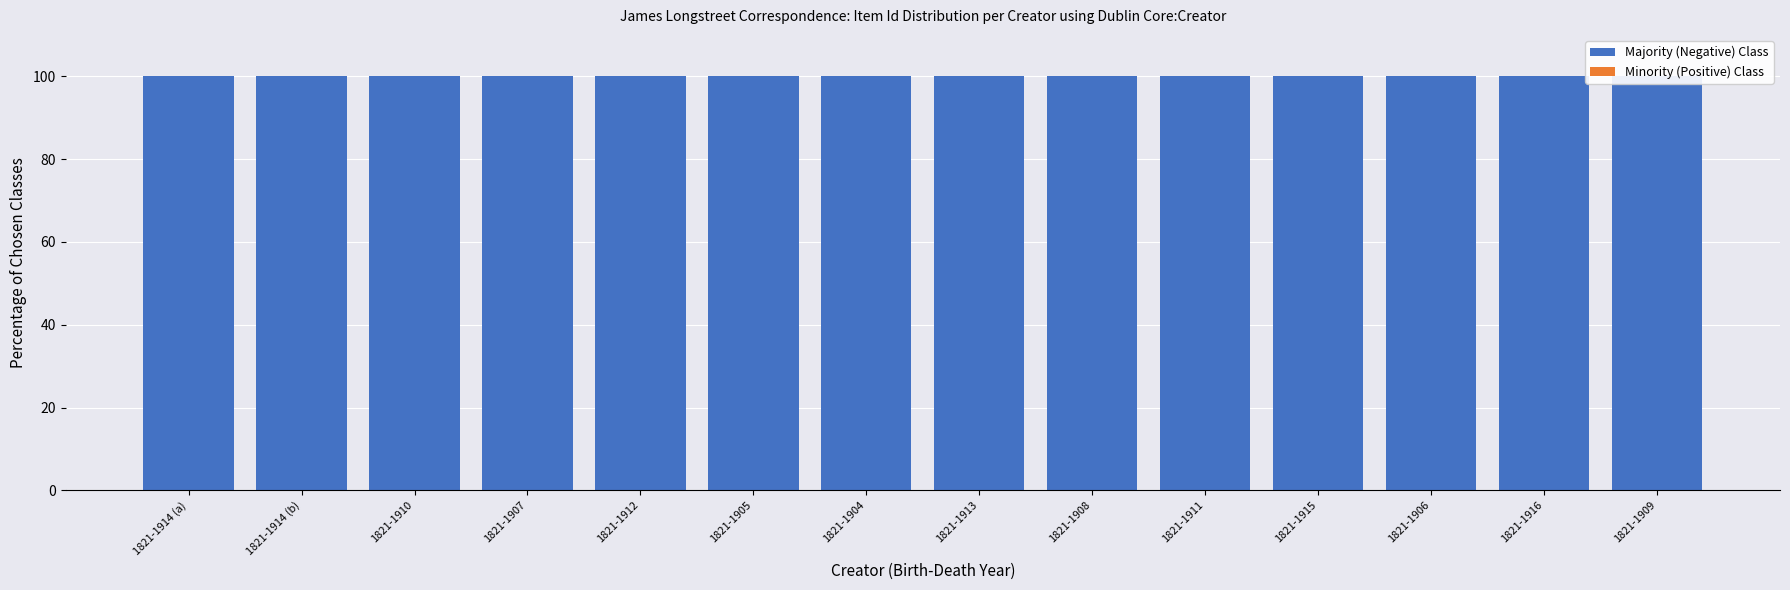

Does the chart contain stacked bars?

Yes